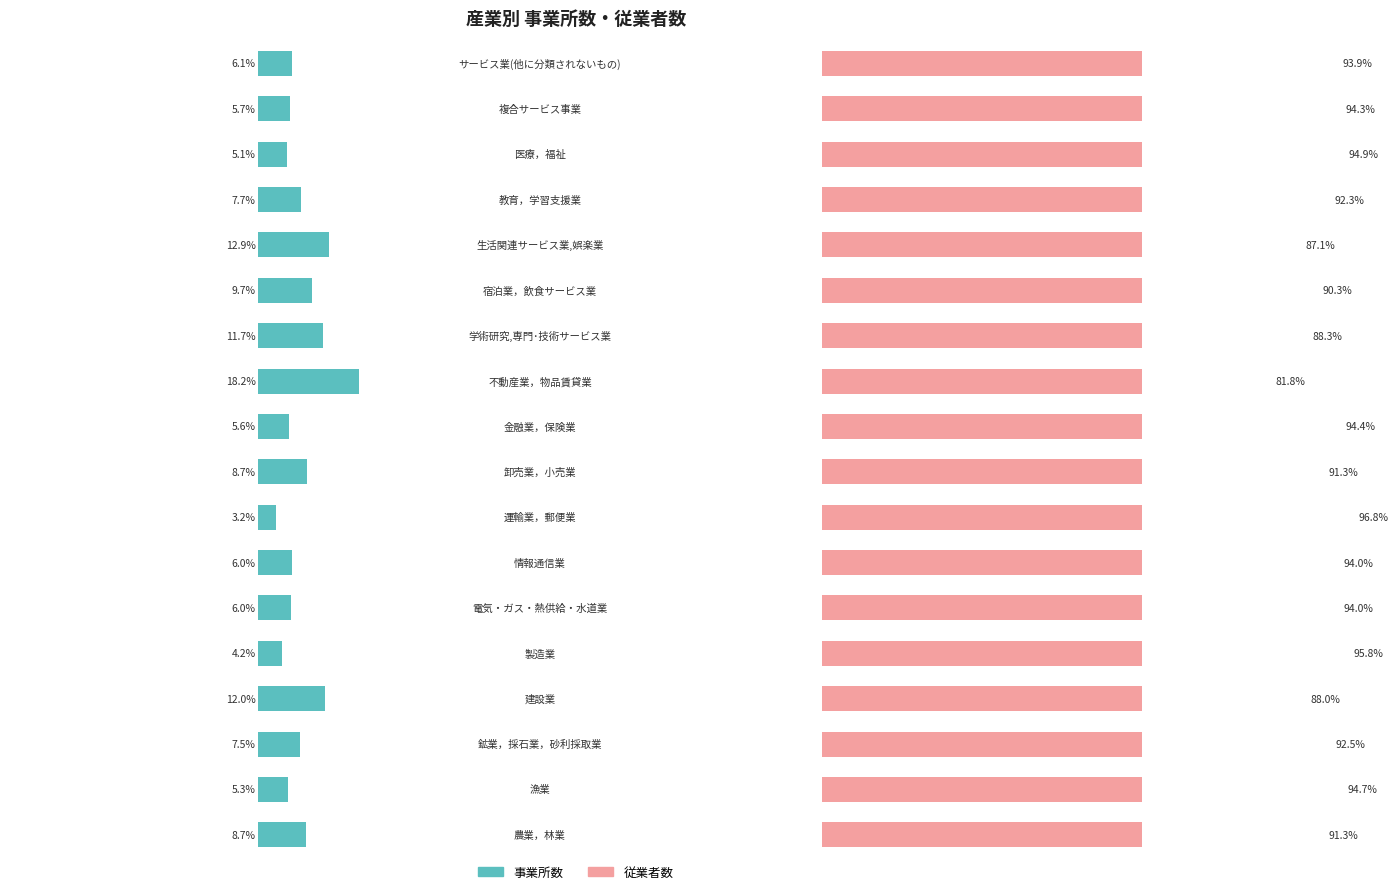

What is the average value of the 事業所数 series?

8.0